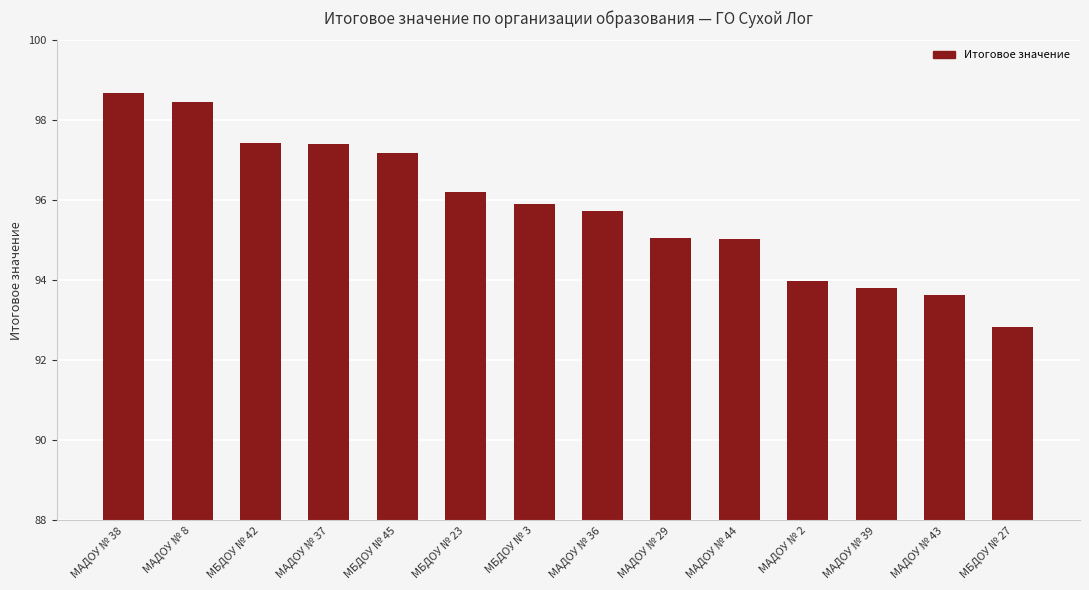

Which category has the lowest value across all series?

МБДОУ № 27